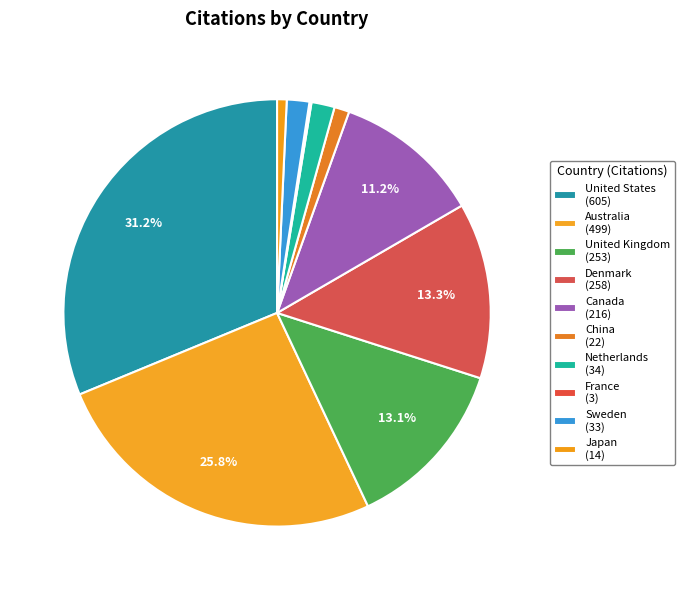

To the nearest percent, what is the average slice percentage?

10%